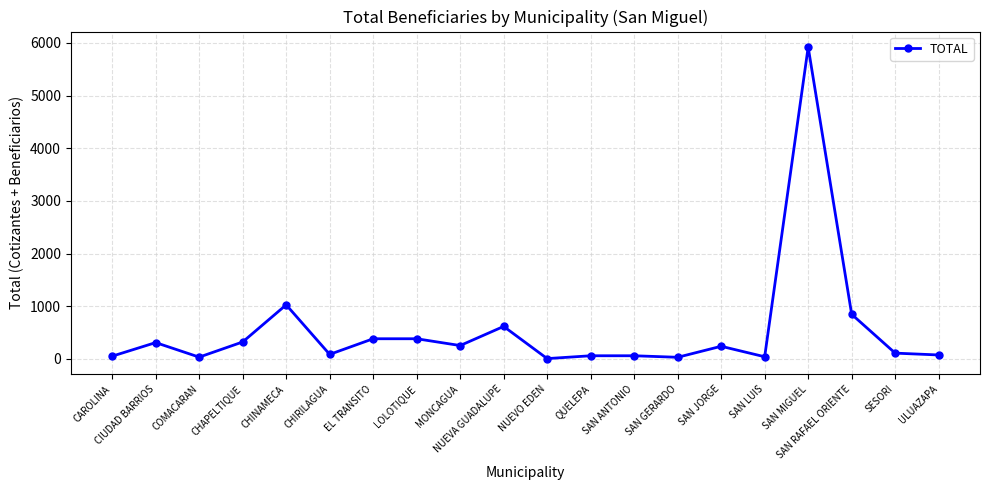

True or false: there are more than 2 points higher than both neighbors.

True